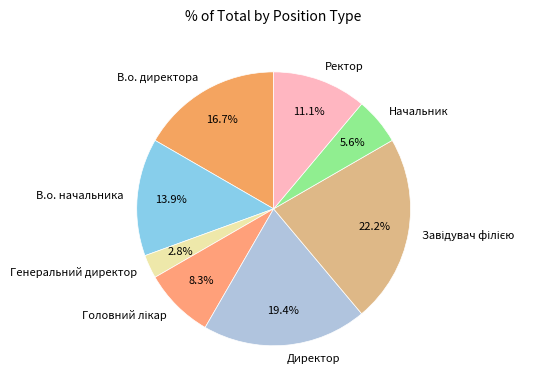

How many segments does this pie chart have?

8